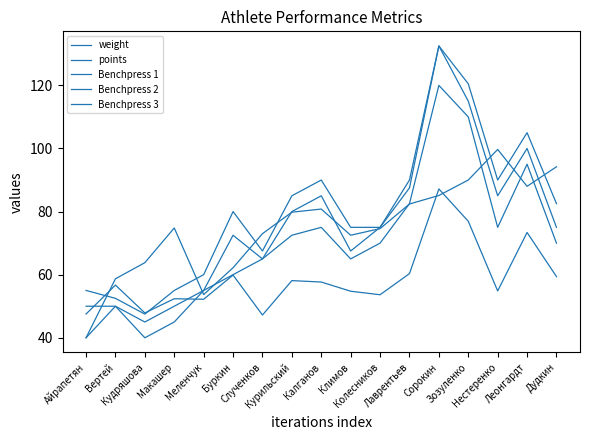

Which series has the largest total across all categories?

Benchpress 3